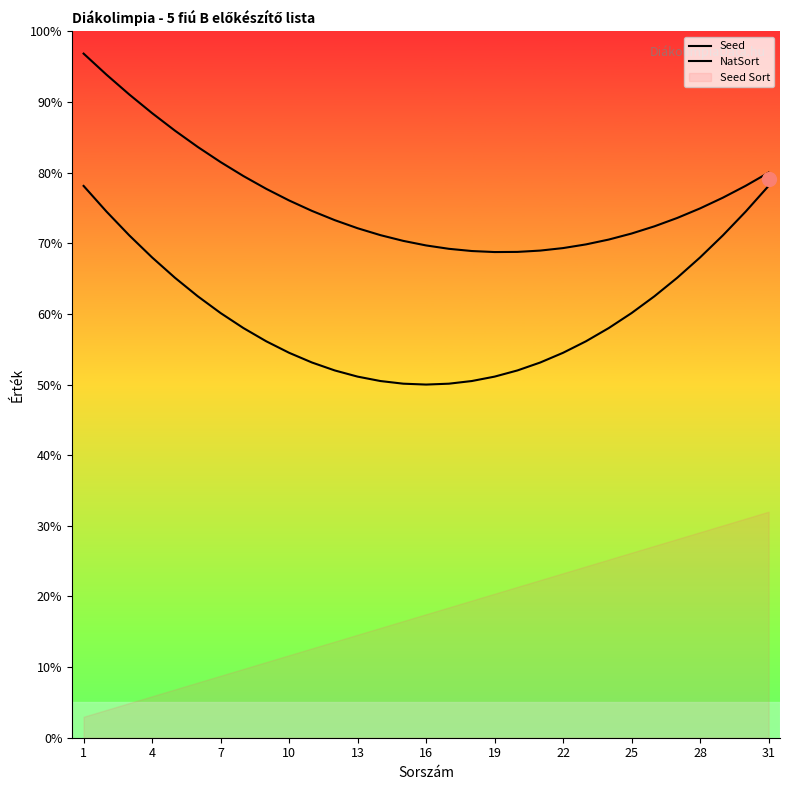

Does the chart display data point markers on the line(s)?

No